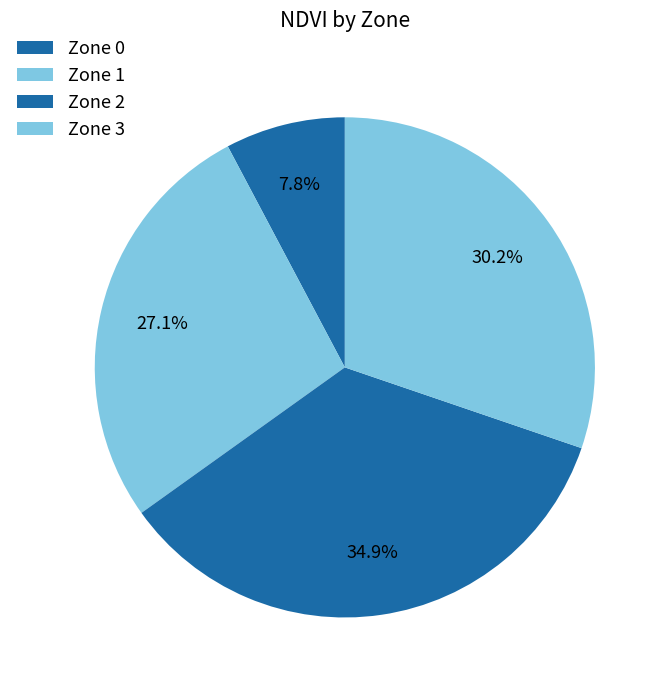

What is the total percentage of Zone 1 and Zone 2?

62.0%